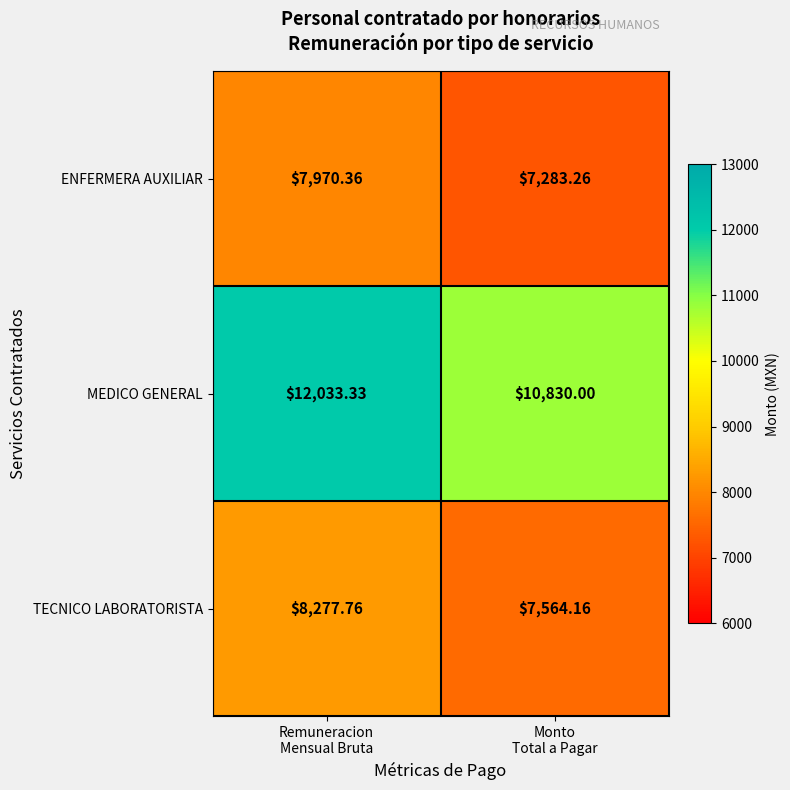

Rank the series by their maximum value, from lowest to highest.

ENFERMERA AUXILIAR, TECNICO LABORATORISTA, MEDICO GENERAL